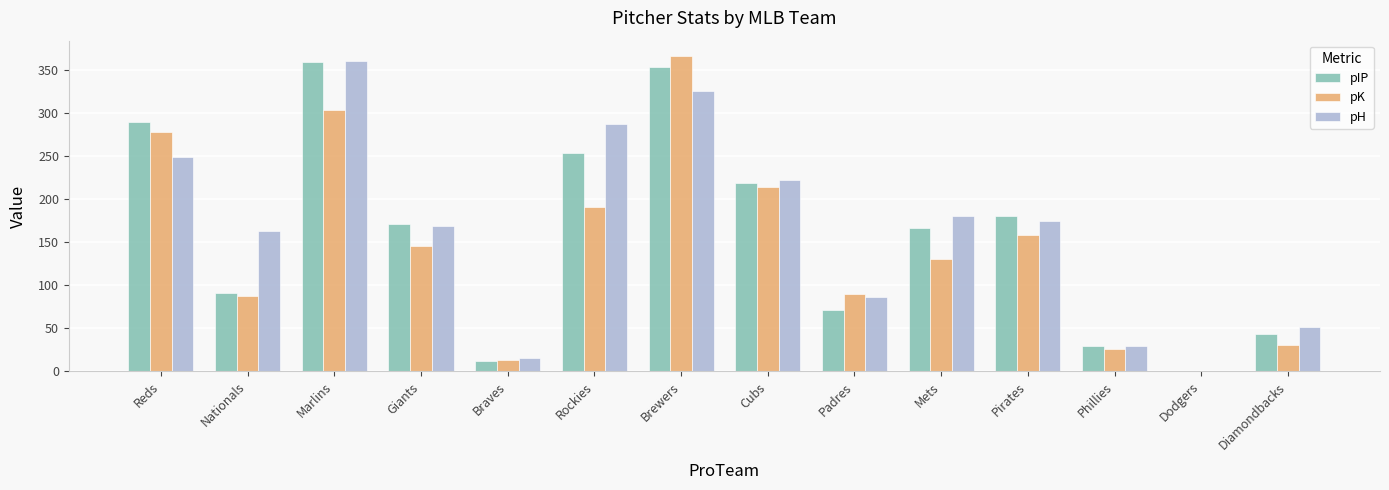

How many groups of bars are there?

14